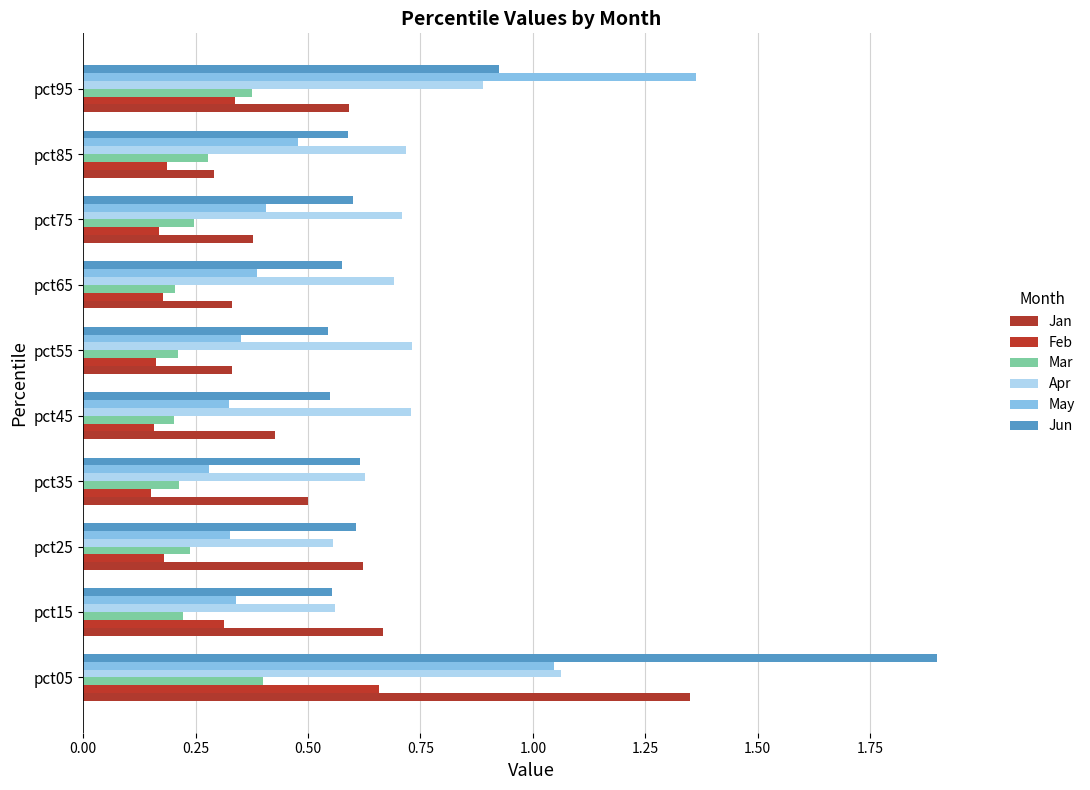

How many series are shown in this chart?

6